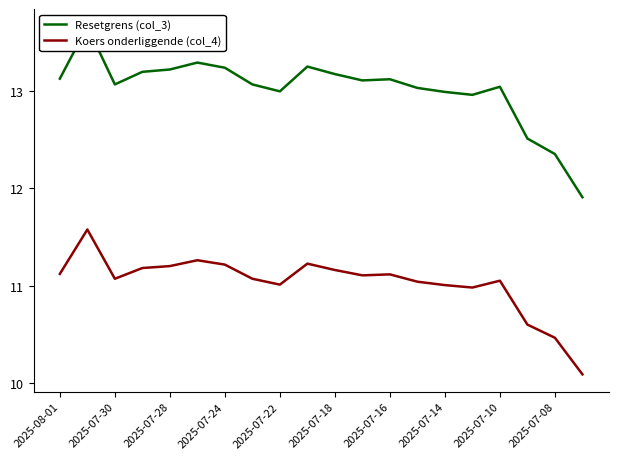

What is the value of the Resetgrens (col_3) point at the 10th from the left?

13.2